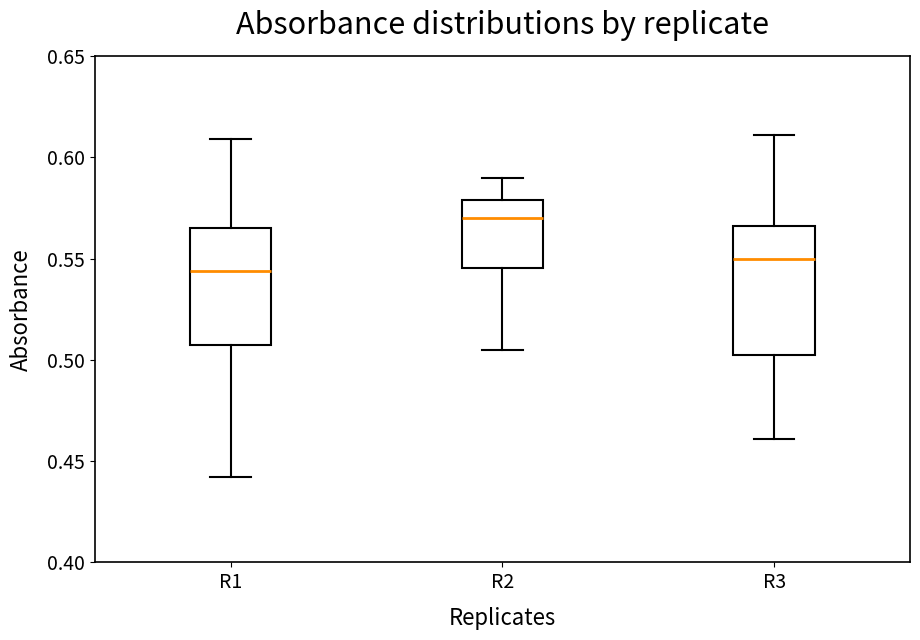

Reading left to right, read every box against the y-axis: the position of its median line, the range the box covers, and the ends of its whiskers. The values are not printed on the chart, so give them approximately, as read against the axis.

R1: median 0.545, box 0.505 to 0.565, whiskers 0.440 to 0.610
R2: median 0.570, box 0.545 to 0.580, whiskers 0.505 to 0.590
R3: median 0.550, box 0.505 to 0.565, whiskers 0.460 to 0.610